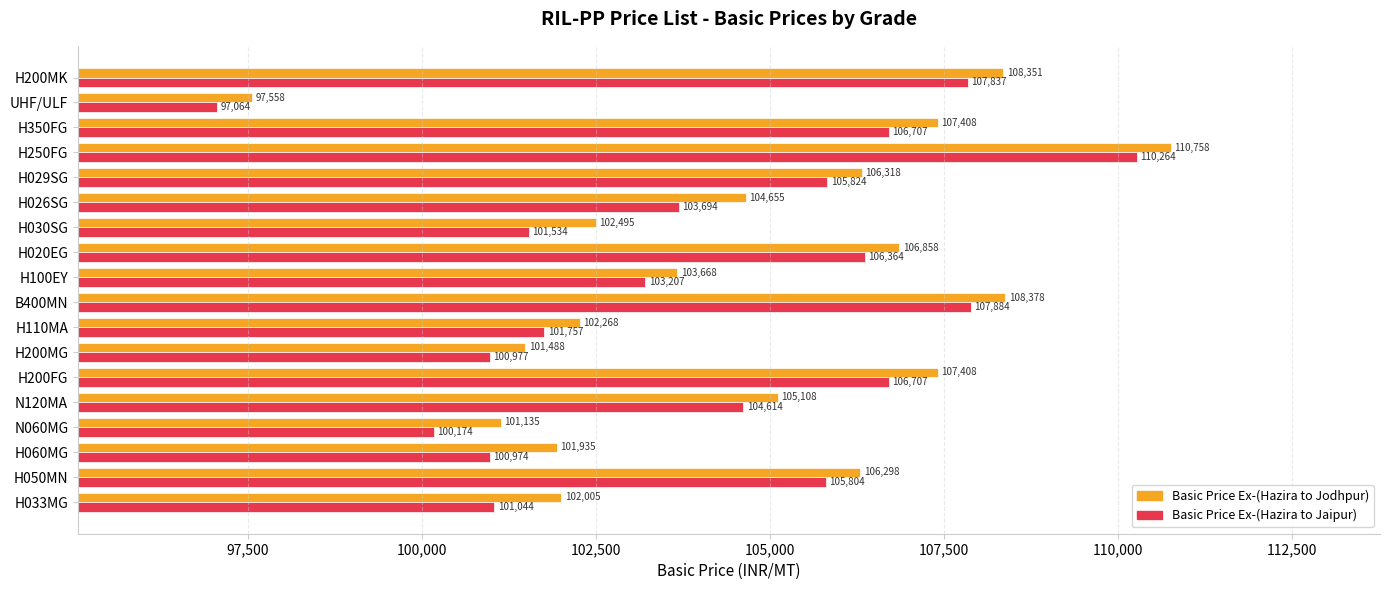

At which label does Basic Price Ex-(Hazira to Jodhpur) reach its peak?

H250FG